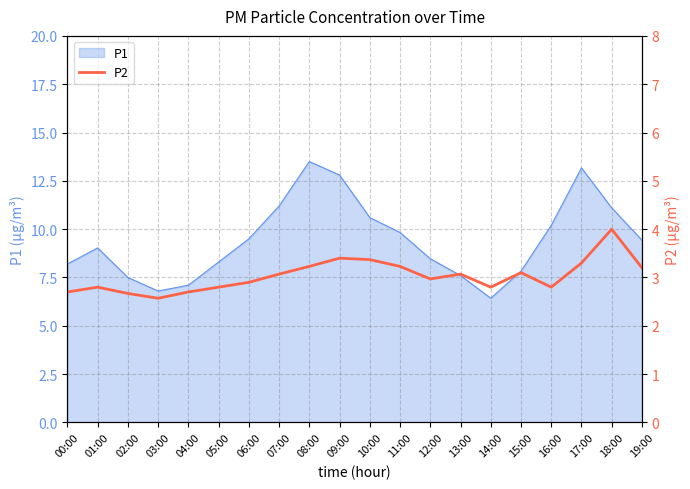

Which category has the lowest value across all series?

03:00